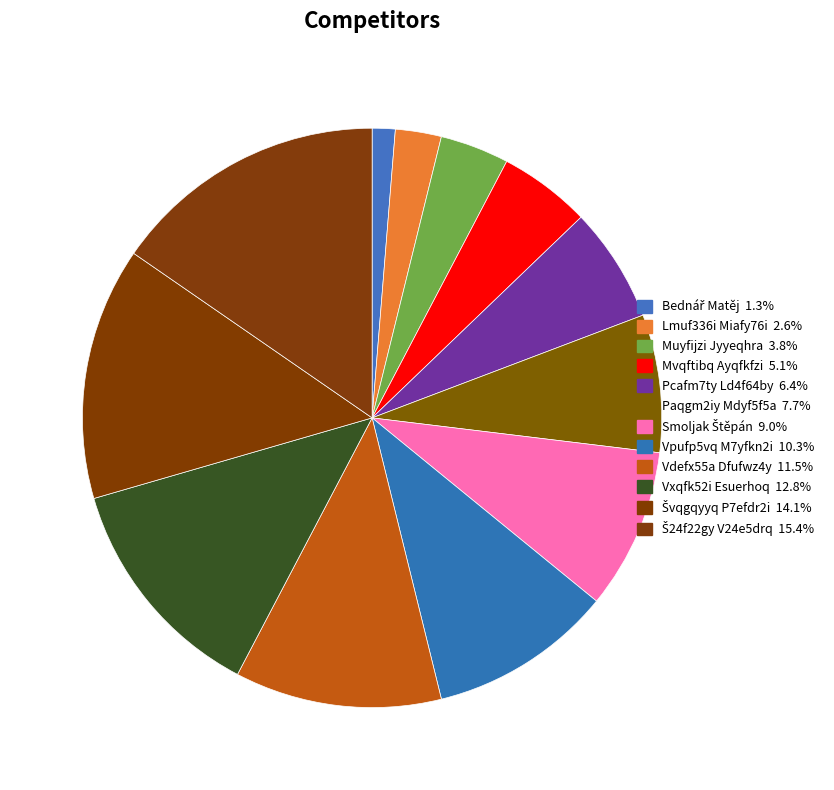

Combined, do Lmuf336i Miafy76i and Bednář Matěj account for over 50%?

No